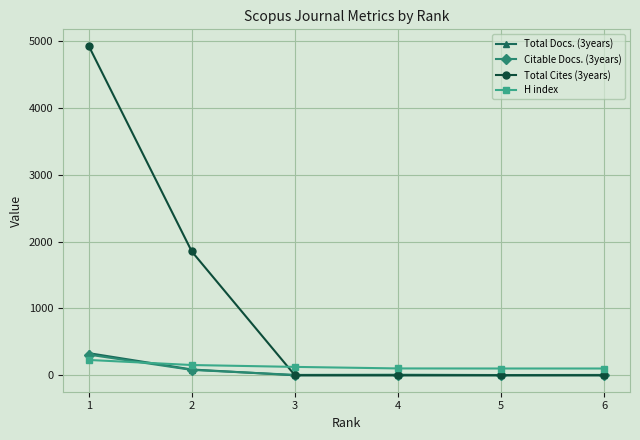

What is the difference between the highest and lowest values at 5?

101